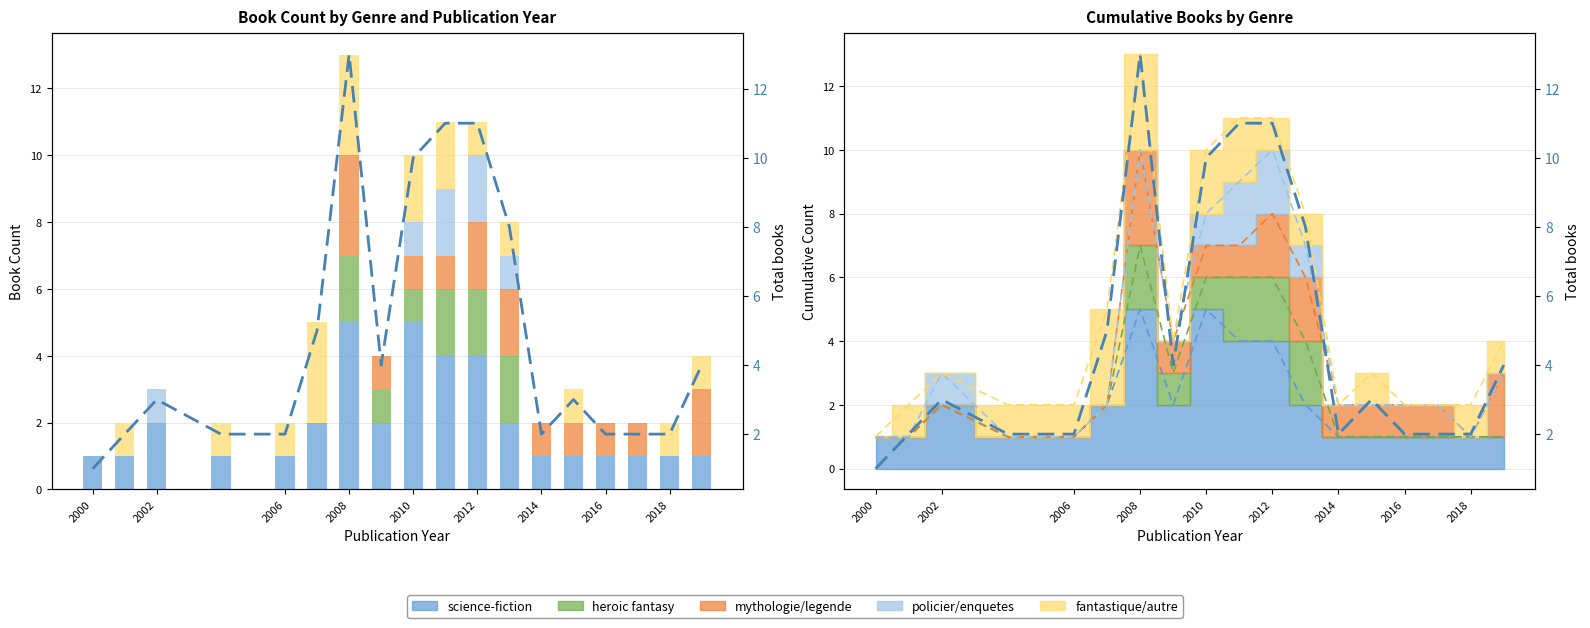

Which series has the widest spread of values?

Total (dashed)